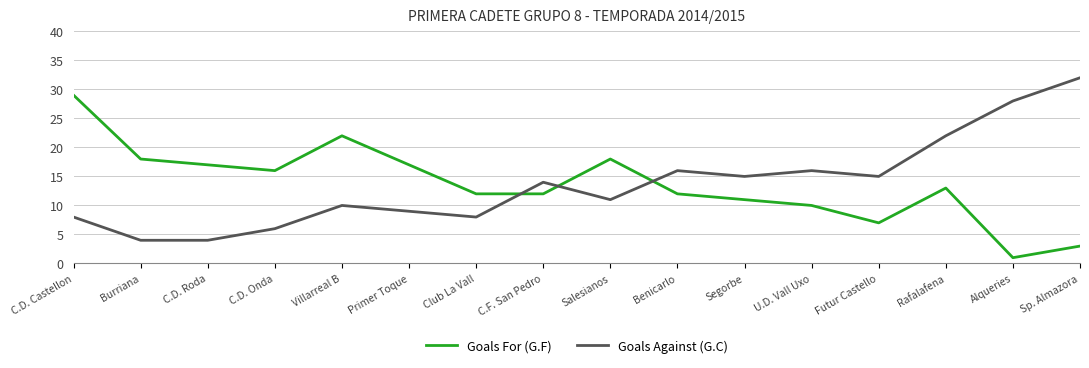

Is the value of Goals For (G.F) at Primer Toque greater than the value of Goals Against (G.C) at Primer Toque?

Yes